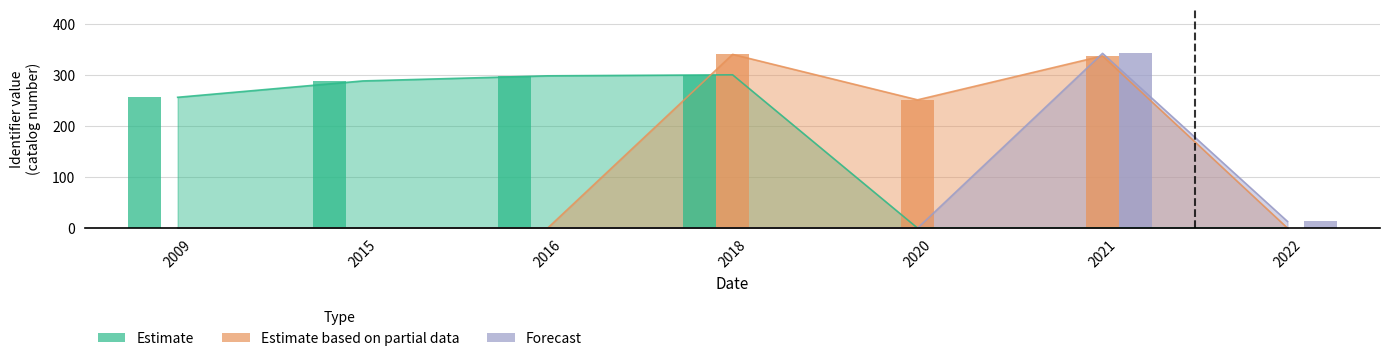

Reading left to right, transcribe all the data shown in this chart.

Estimate: 256	288	298	300	0	0	0
Estimate based on partial data: 0	0	0	340	251	337	0
Forecast: 0	0	0	0	0	342	13